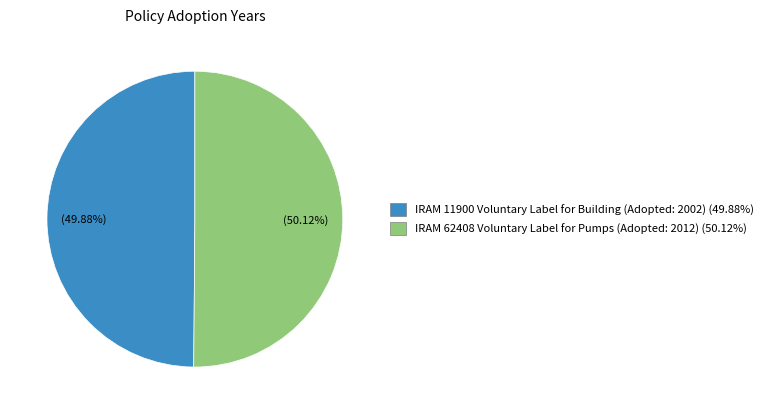

Is there a majority slice in this chart?

Yes